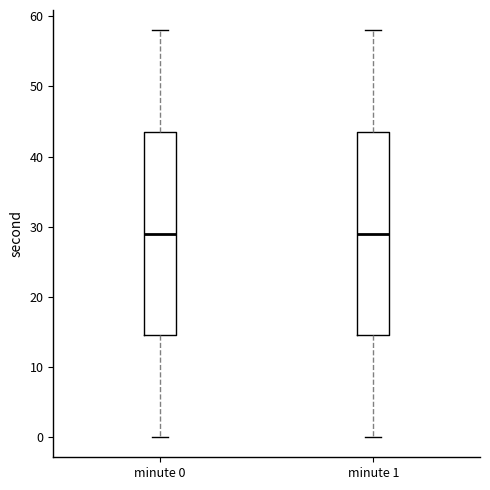

Reading left to right, transcribe this box plot: for each box, give where its median line is, the range the box spans, and where its two whiskers end, as read against the y-axis. The values are not printed on the chart, so give them approximately, as read against the axis.

minute 0: median 29, box 15 to 44, whiskers 0 to 58
minute 1: median 29, box 15 to 44, whiskers 0 to 58